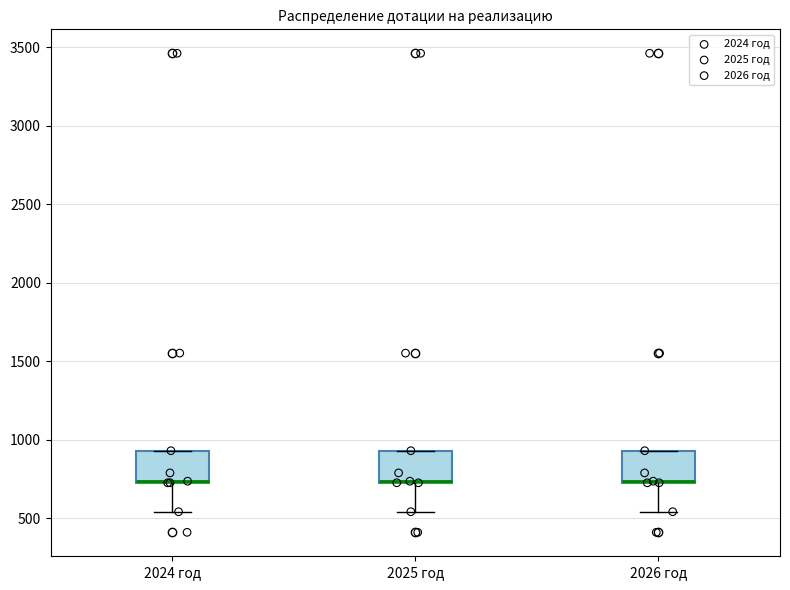

Reading left to right, read every box against the y-axis: the position of its median line, the range the box covers, and the ends of its whiskers. The values are not printed on the chart, so give them approximately, as read against the axis.

2024 год: median 750 (drawn on the box's lower edge), box 750 to 950, whiskers 550 to 950
2025 год: median 750 (drawn on the box's lower edge), box 750 to 950, whiskers 550 to 950
2026 год: median 750 (drawn on the box's lower edge), box 750 to 950, whiskers 550 to 950